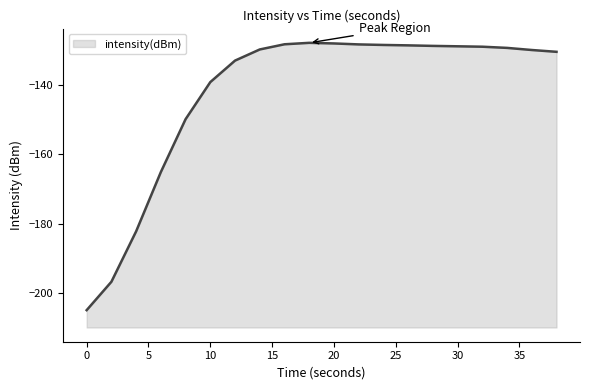

What is the difference between the maximum and minimum values?

77.1